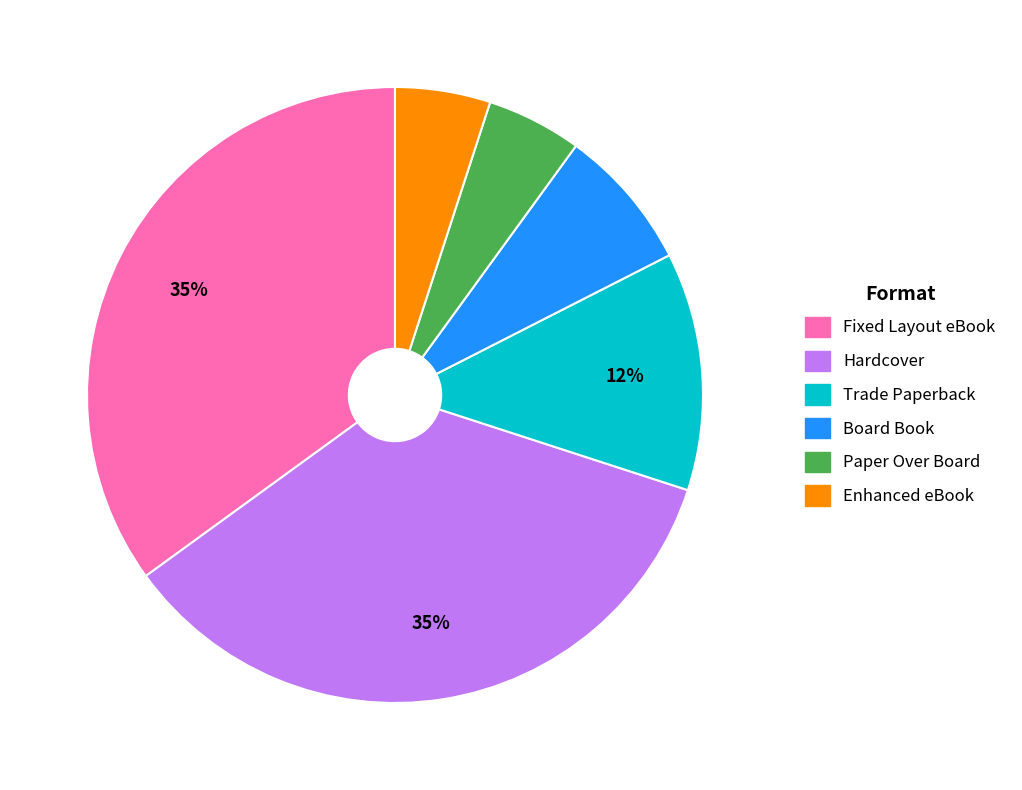

Does any single category account for the majority?

No